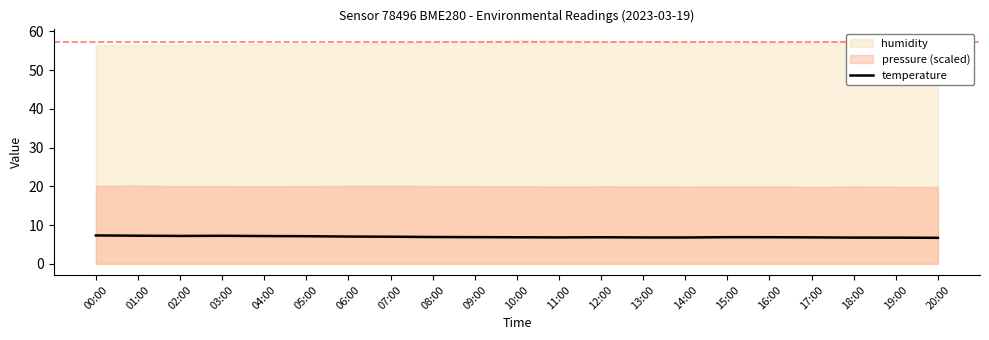

Approximately how many times larger is the value at 15:00 compared to 08:00?

1.0